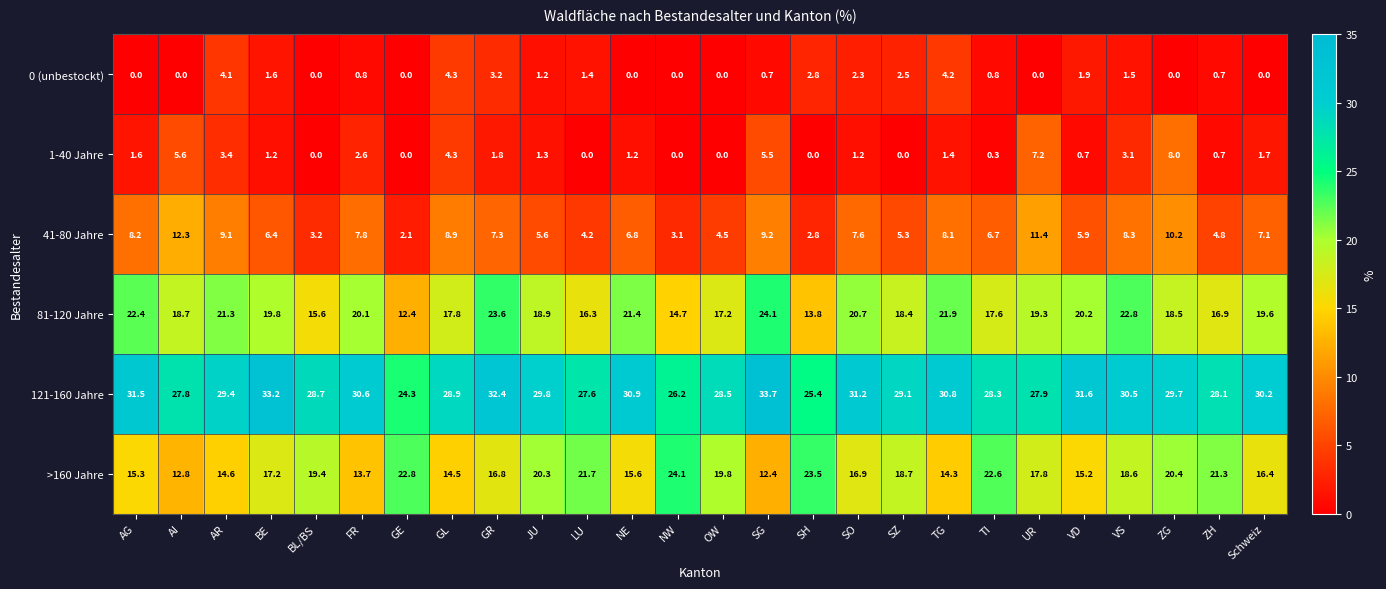

What is the total value across all series at SO?

79.9